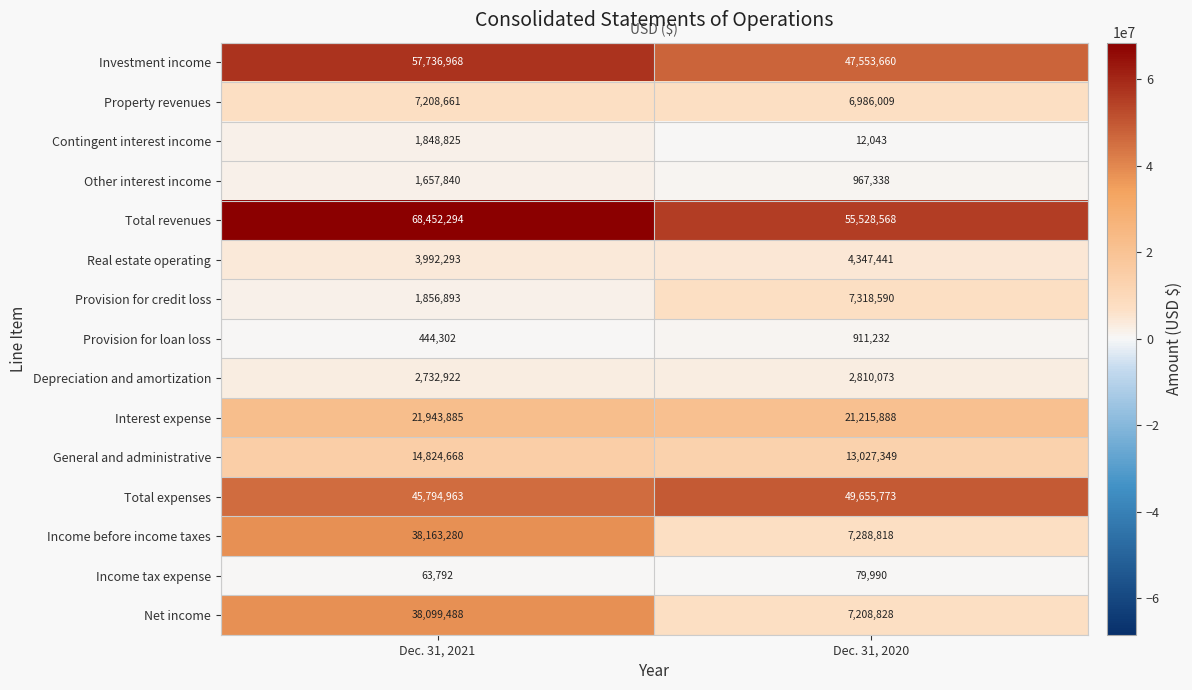

Is it true that Property revenues equals 9526469 at Dec. 31, 2020?

False